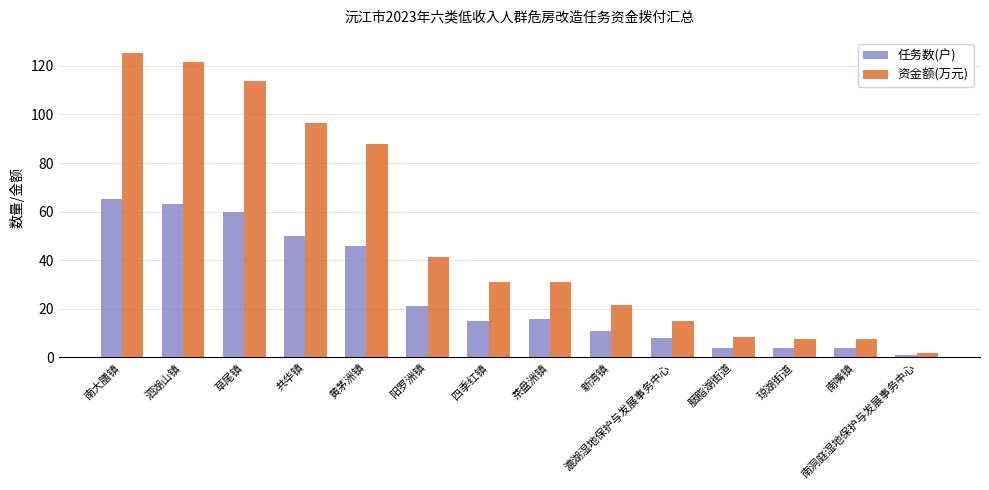

Which series has the largest range (max minus min)?

资金额(万元)